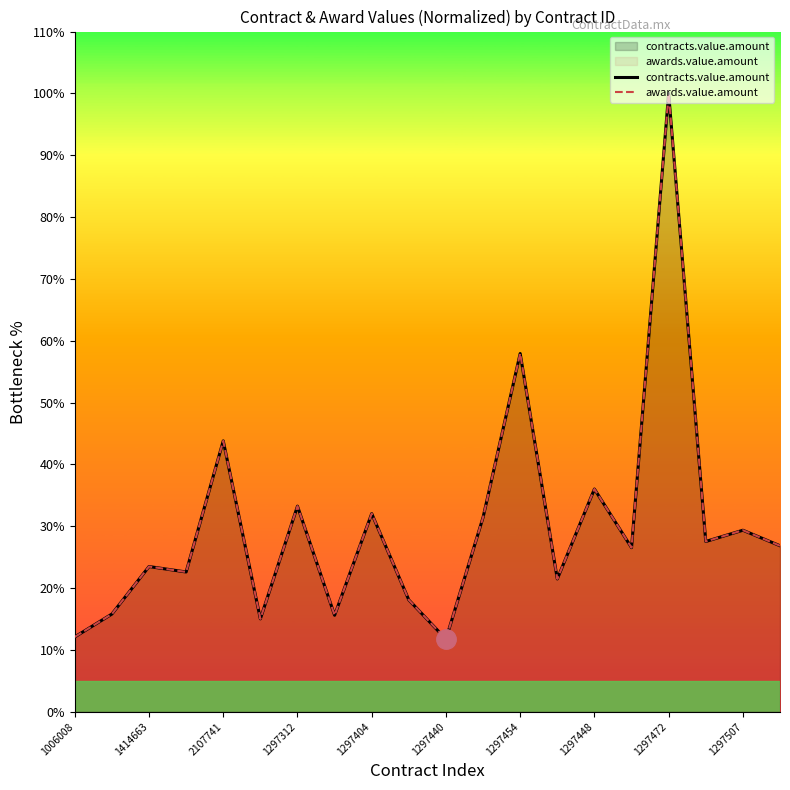

The value of contracts.value.amount at 1414663 is 39.1. True or false?

False